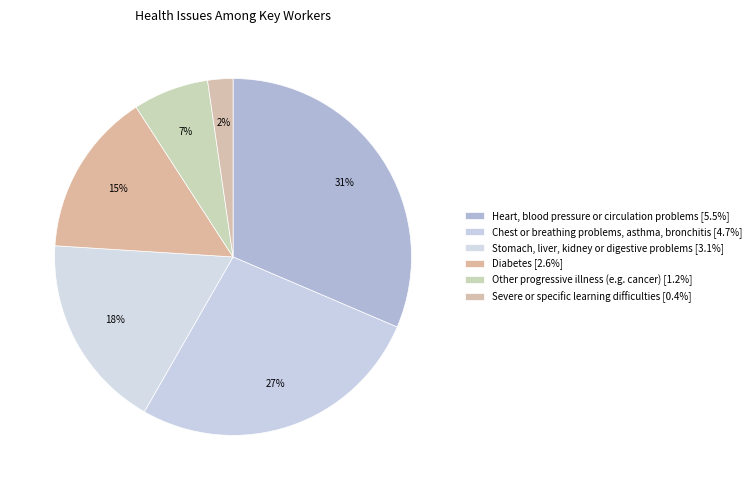

Count the number of slices in the pie.

6